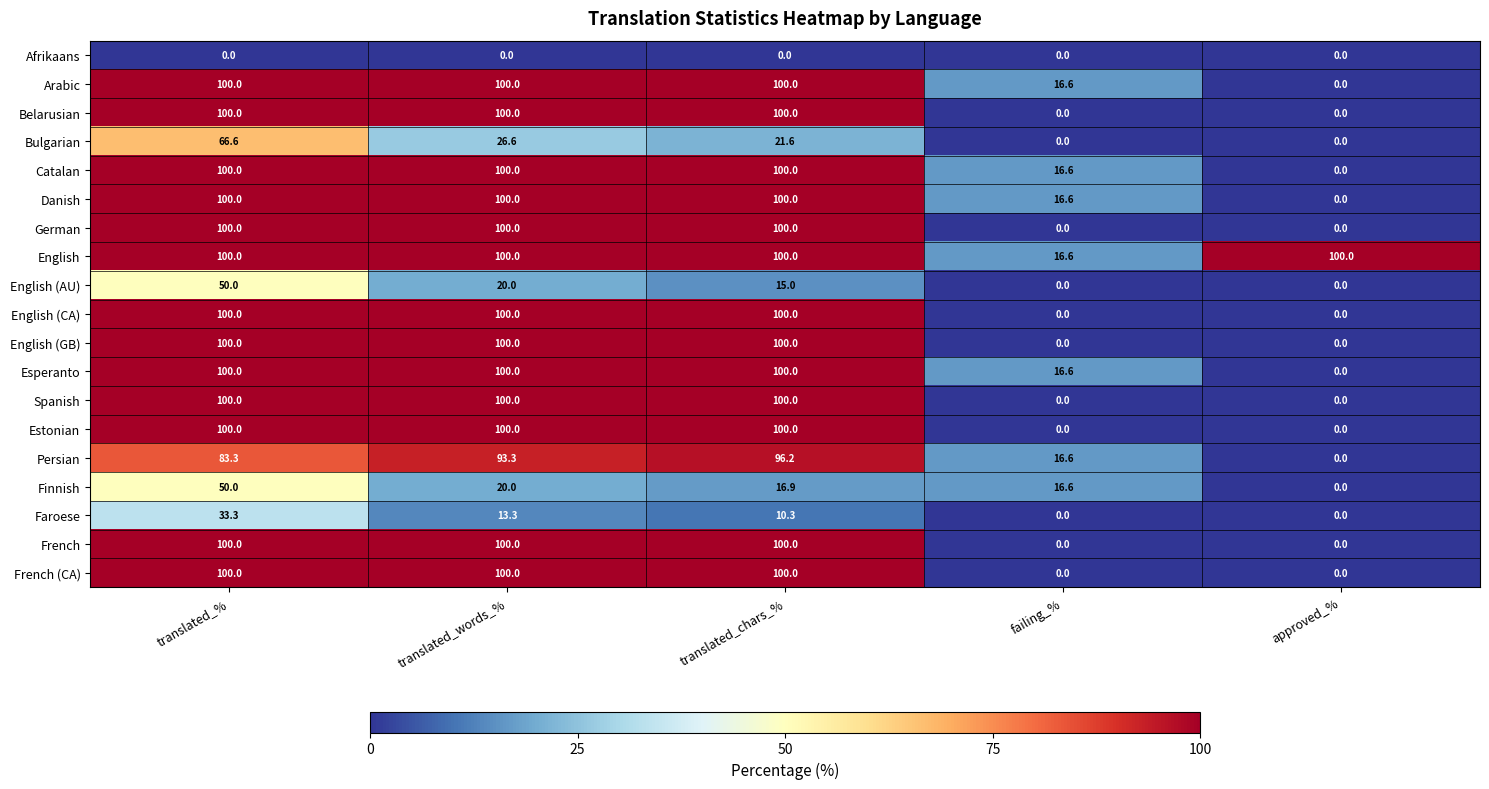

What value does the French series have at translated_chars_%?

100.0